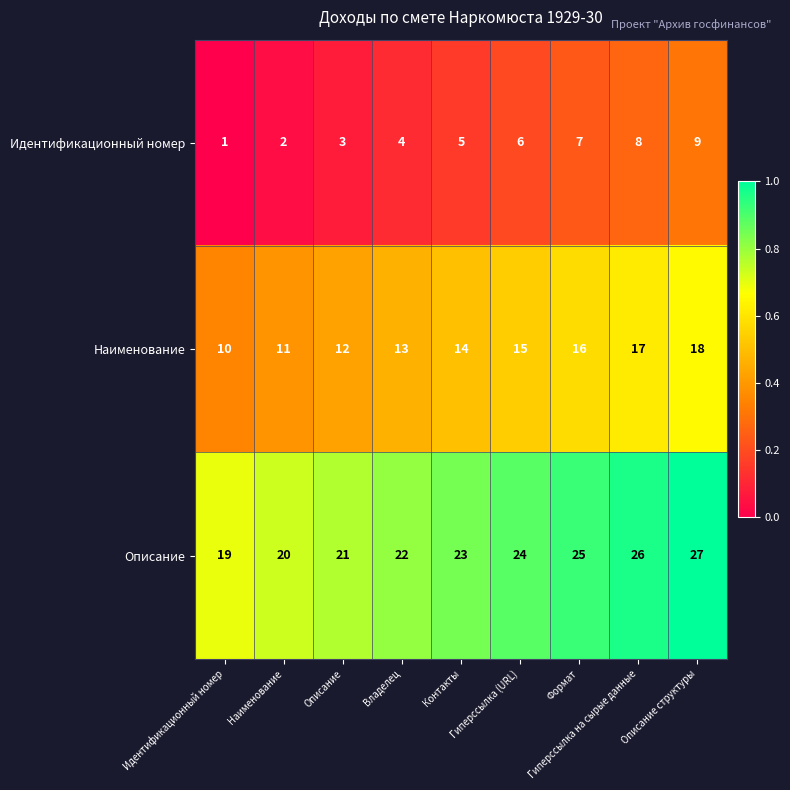

At how many categories does at least one series exceed 5?

9